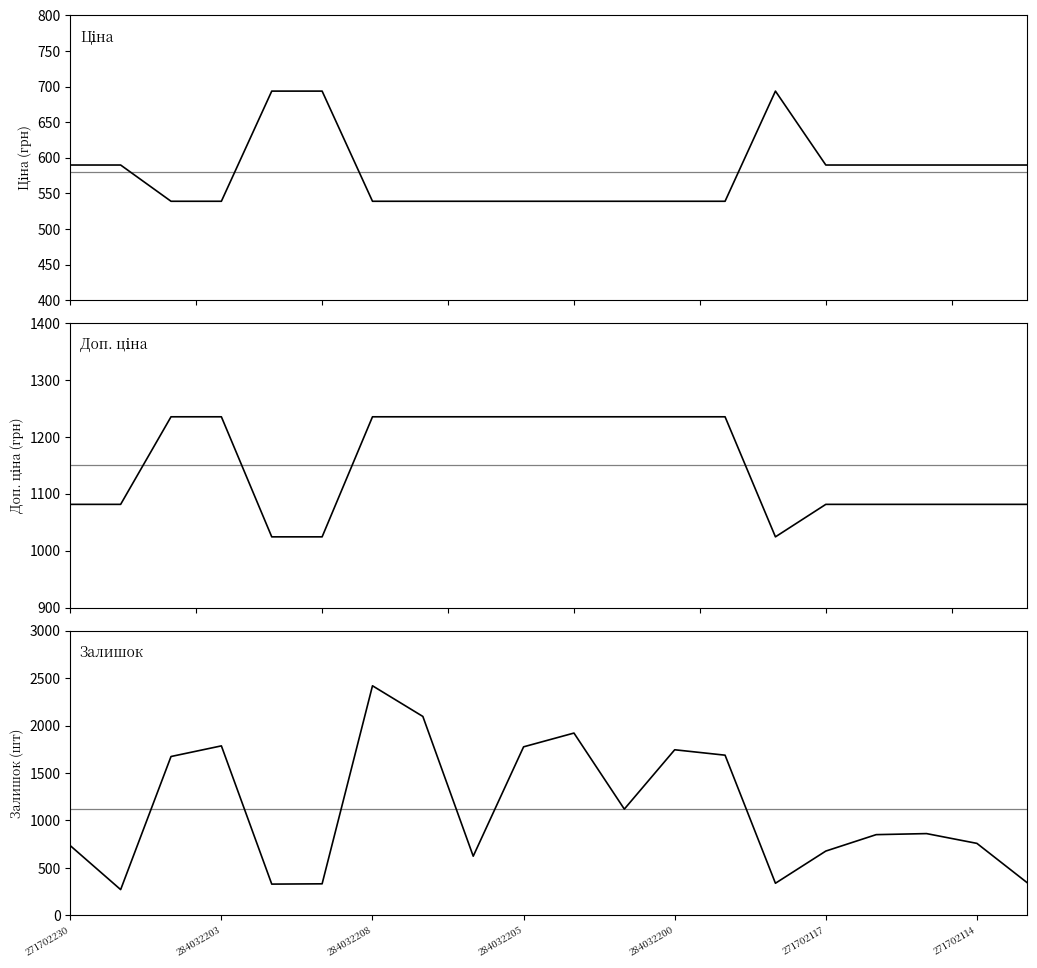

How many data points in Доп. ціна are less than 1235?

10